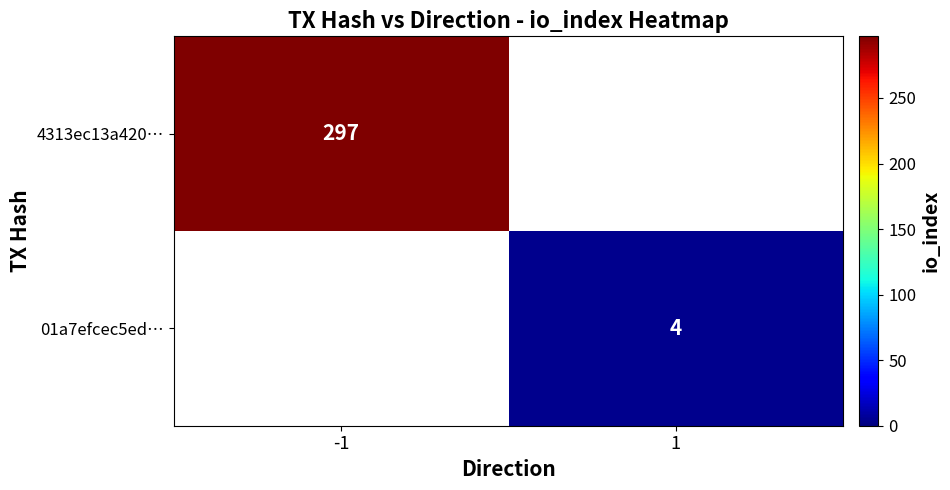

Which category has the highest value across all series?

-1